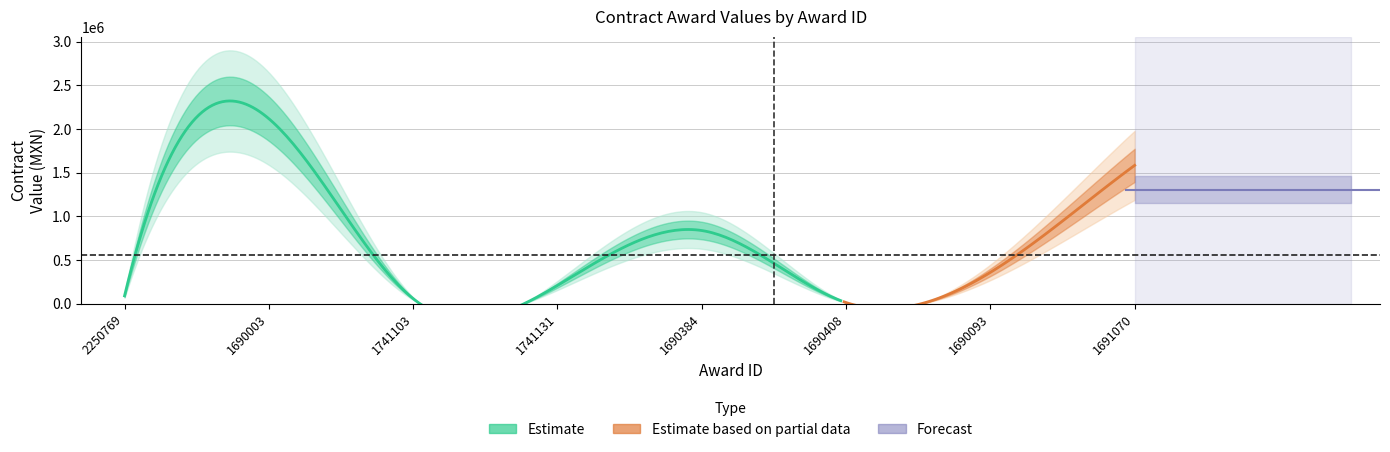

How many interior local peaks does the contracts.value.amount series have?

2